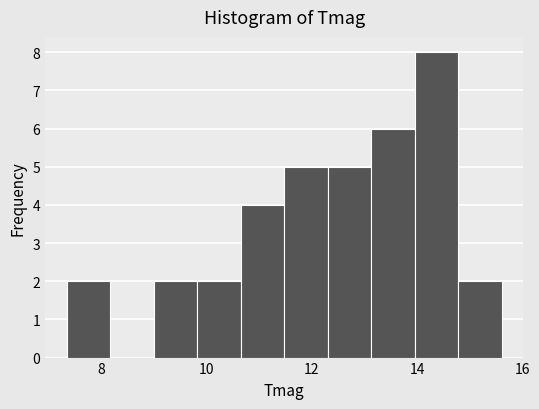

Reading left to right, transcribe this chart: for each bar, give the range it covers on the x-axis and its height. Neither the bar edges nor the heights are printed on the chart, so give them approximately, as read against the axes.

7.4 to 8.2: 2
8.2 to 9.0: 0
9.0 to 9.8: 2
9.8 to 10.6: 2
10.6 to 11.4: 4
11.4 to 12.4: 5
12.4 to 13.2: 5
13.2 to 14.0: 6
14.0 to 14.8: 8
14.8 to 15.6: 2